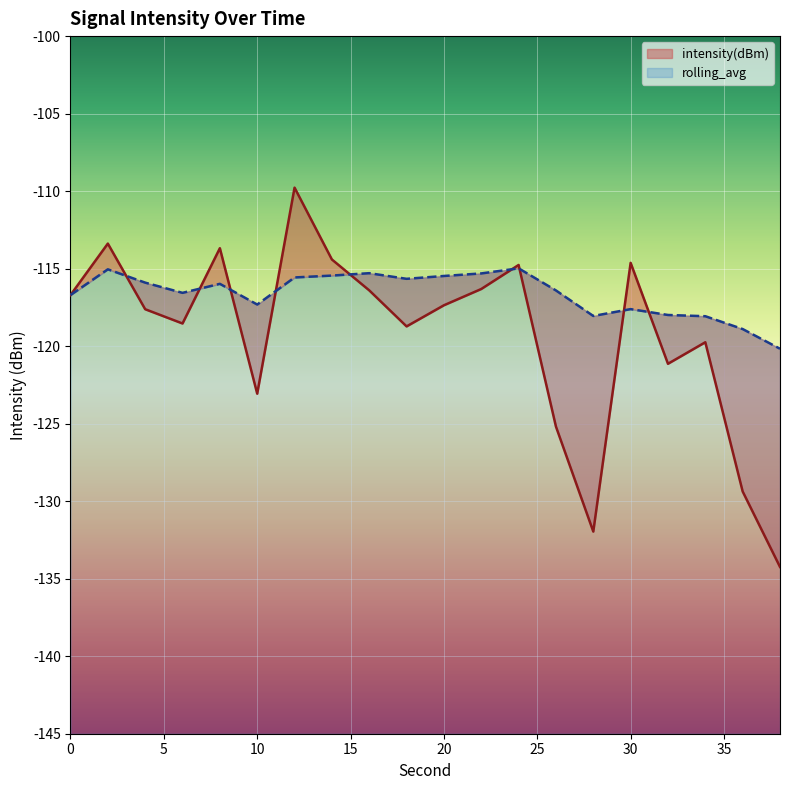

Where is the first local maximum for intensity(dBm)?

2